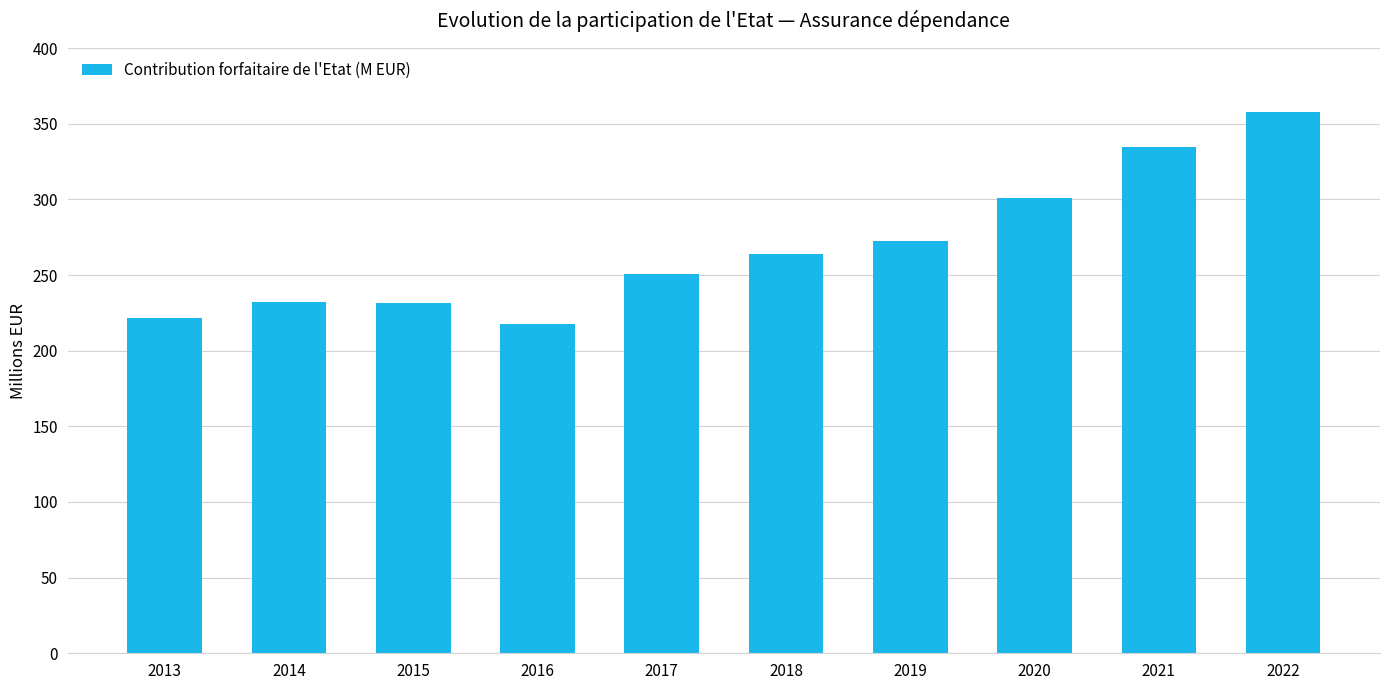

What is the value of the 7th bar from the left?

272.5